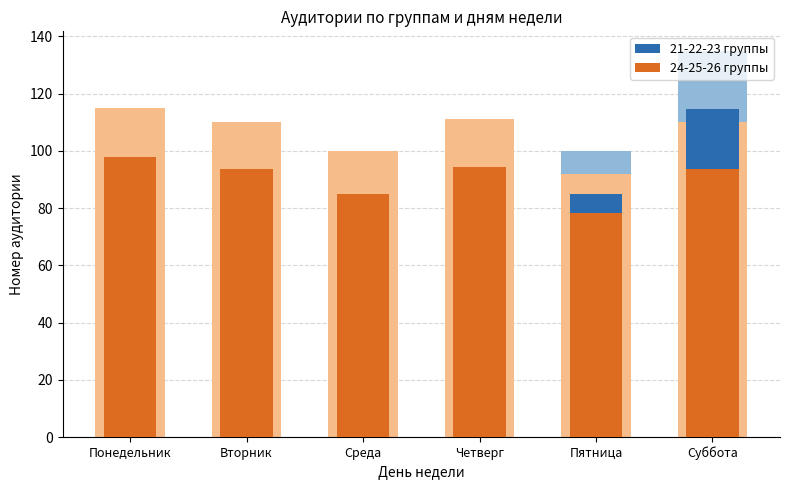

Rank the series by their maximum value, from lowest to highest.

24-25-26 группы, 21-22-23 группы, 24-25-26 группы (фон), 21-22-23 группы (фон)